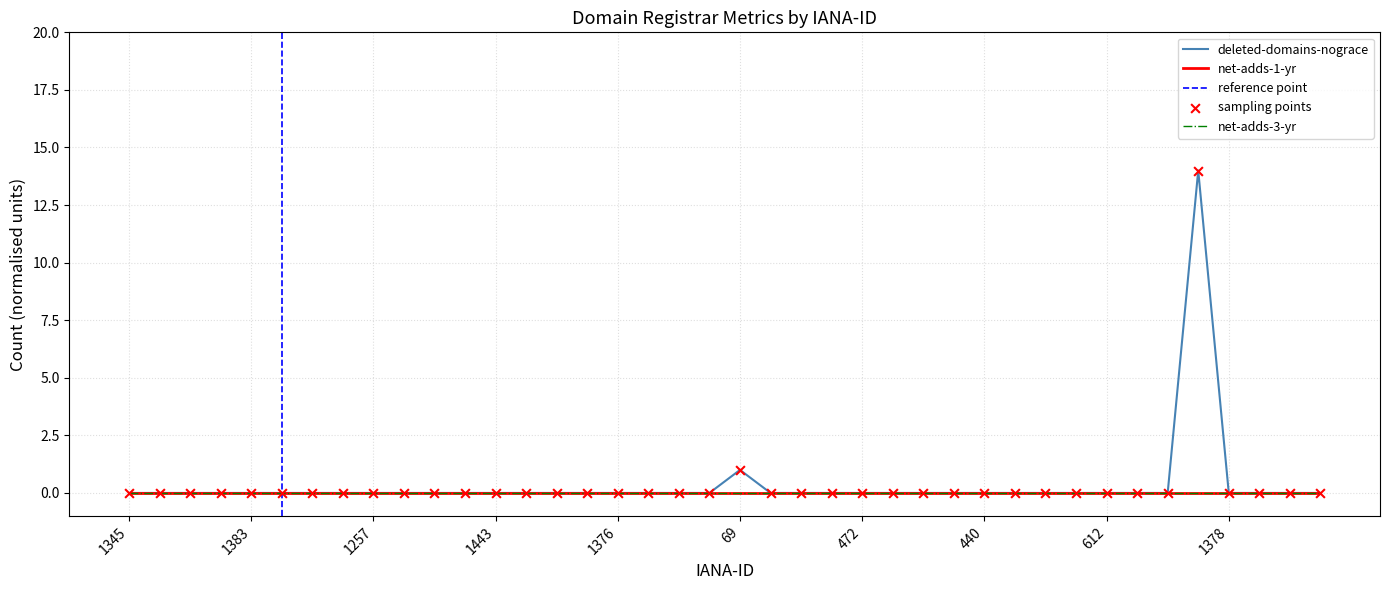

Which series contains the highest Y value?

deleted-domains-nograce